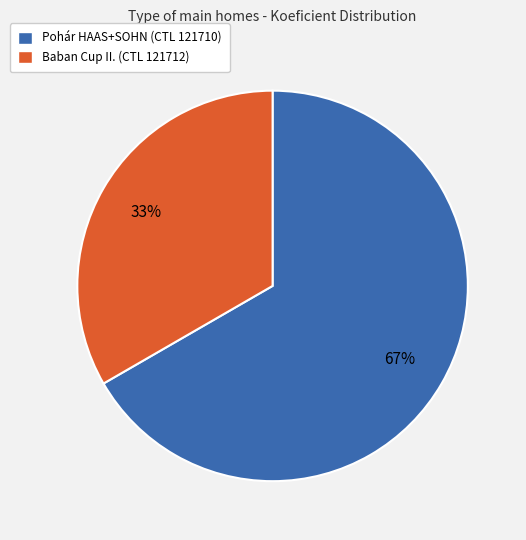

Which category accounts for the majority?

Pohár HAAS+SOHN (CTL 121710)